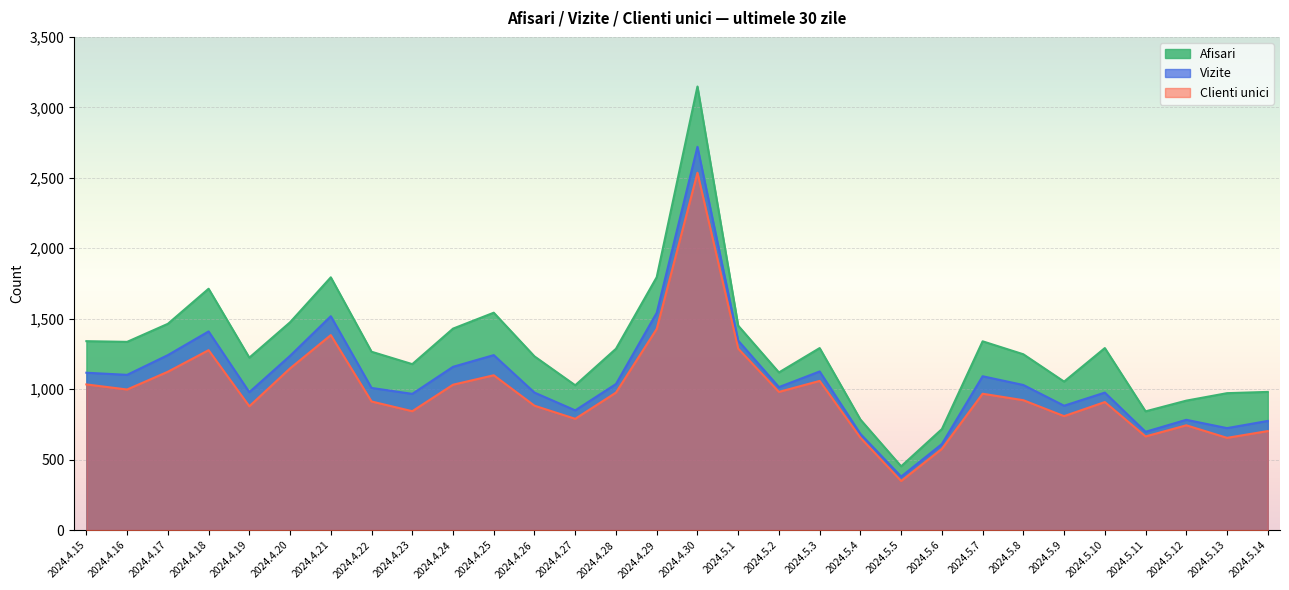

At which label is Clienti unici closest to 1442?

2024.4.29